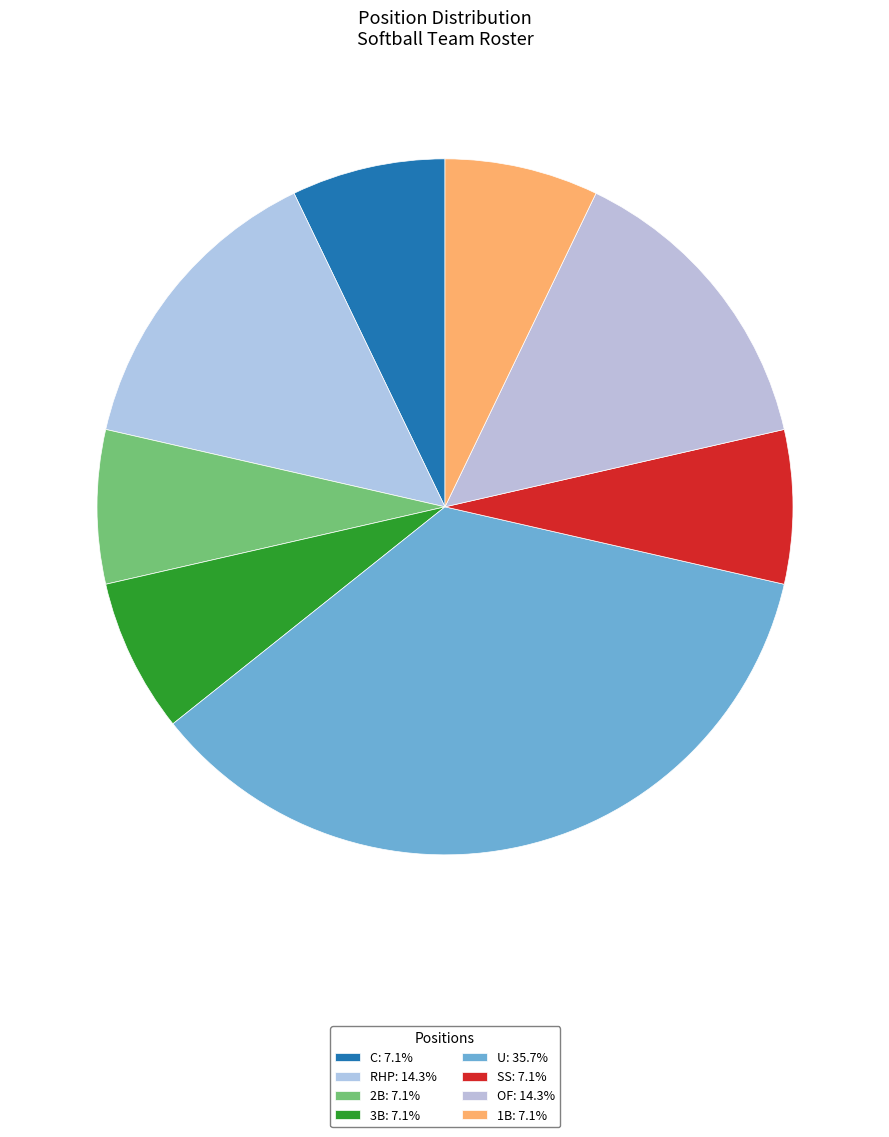

Is C the majority of the pie?

No